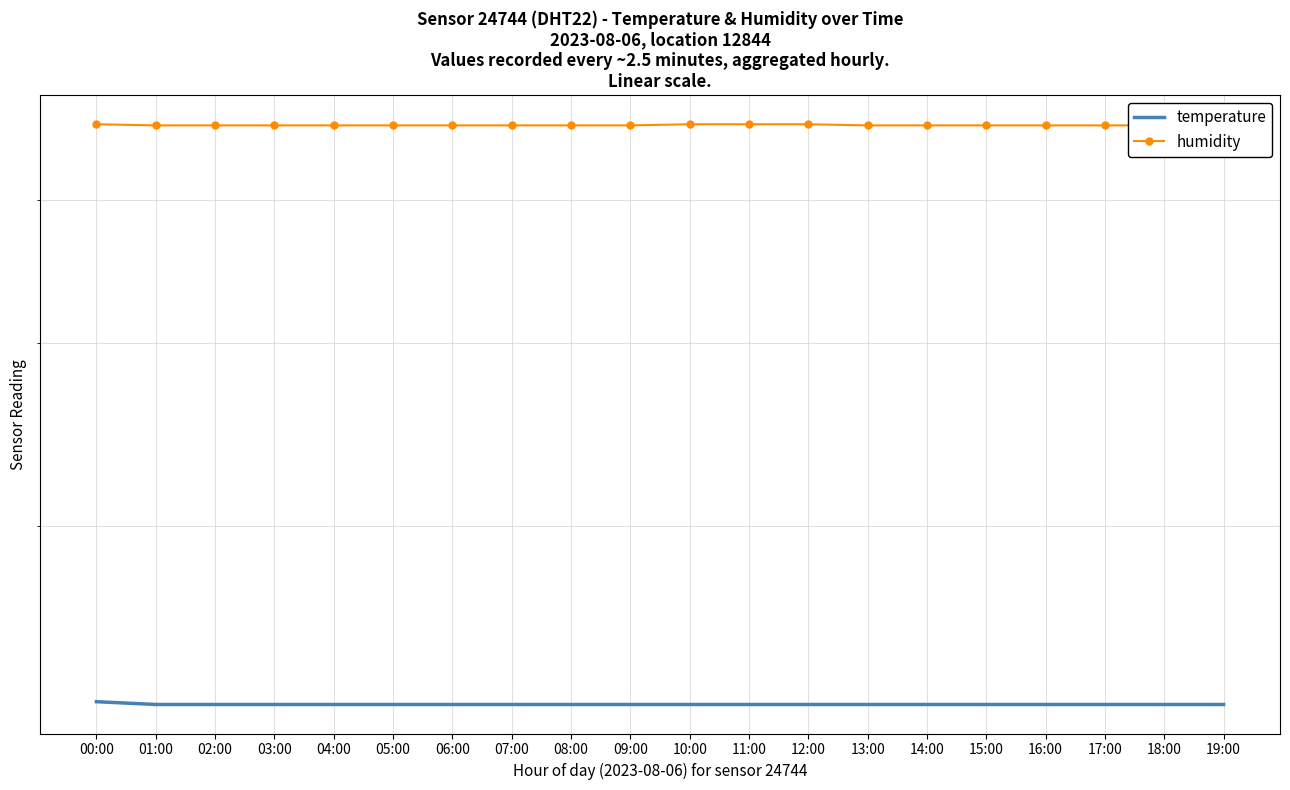

True or false: humidity and temperature cross at least once.

False